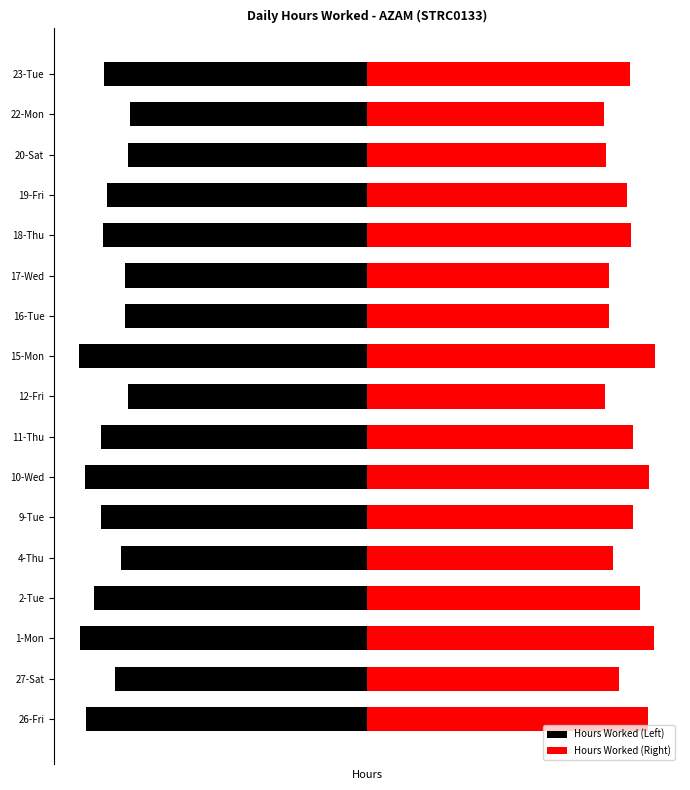

What is the value of the Hours Worked (Left) bar at the 15th from the left?

-9.4